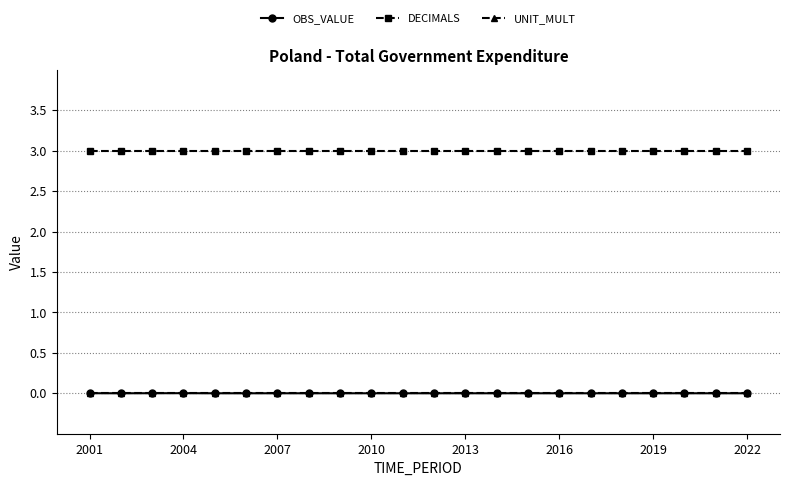

Which series has the largest range (max minus min)?

OBS_VALUE